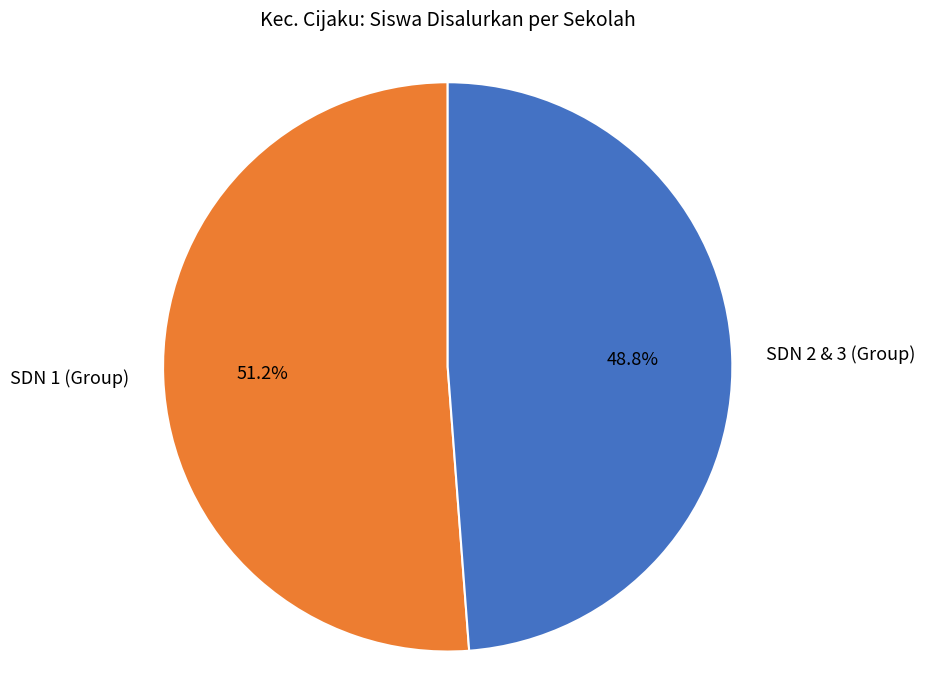

Which slice is the smallest?

SDN 2 & 3 (Group)